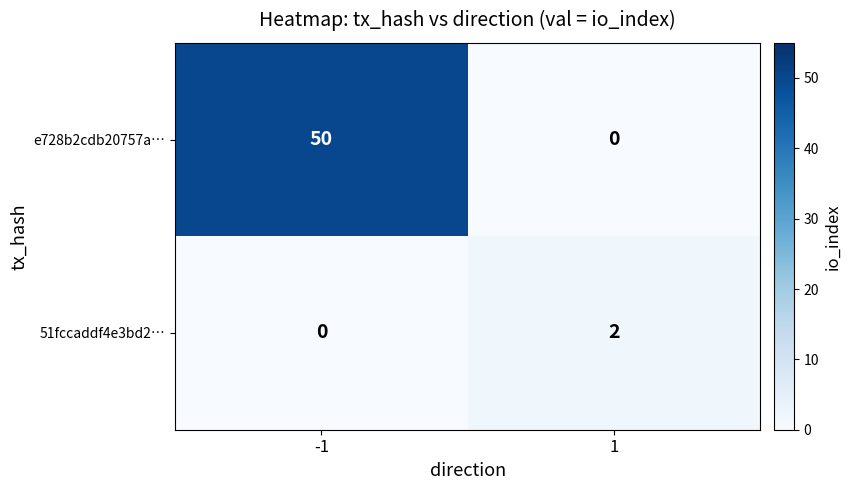

Between -1 and 1, which series saw the biggest shift?

e728b2cdb20757a…